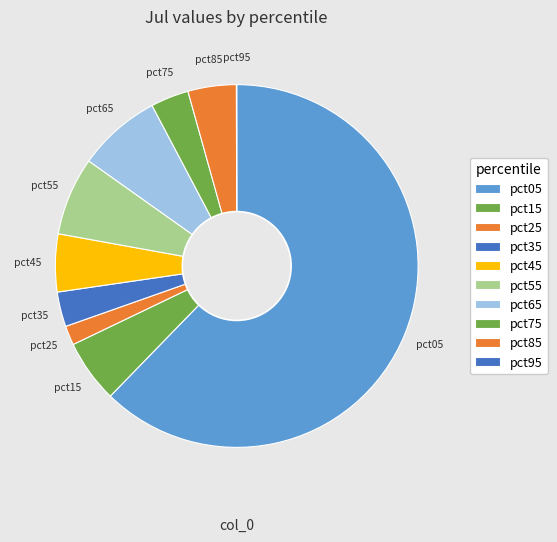

Which has a higher value, pct65 or pct85?

pct65